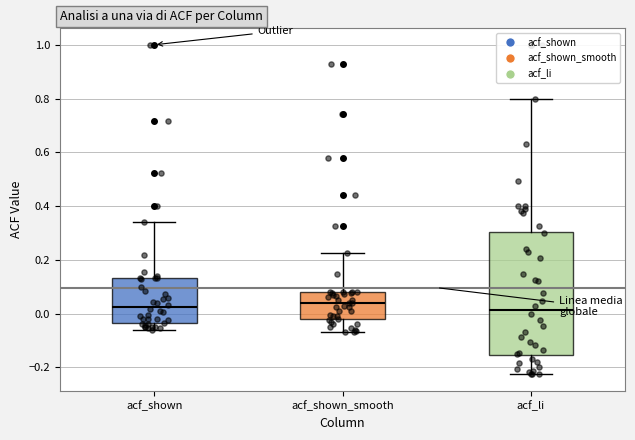

Comparing the boxes themselves (not the whiskers), which one is the tallest?

acf_li